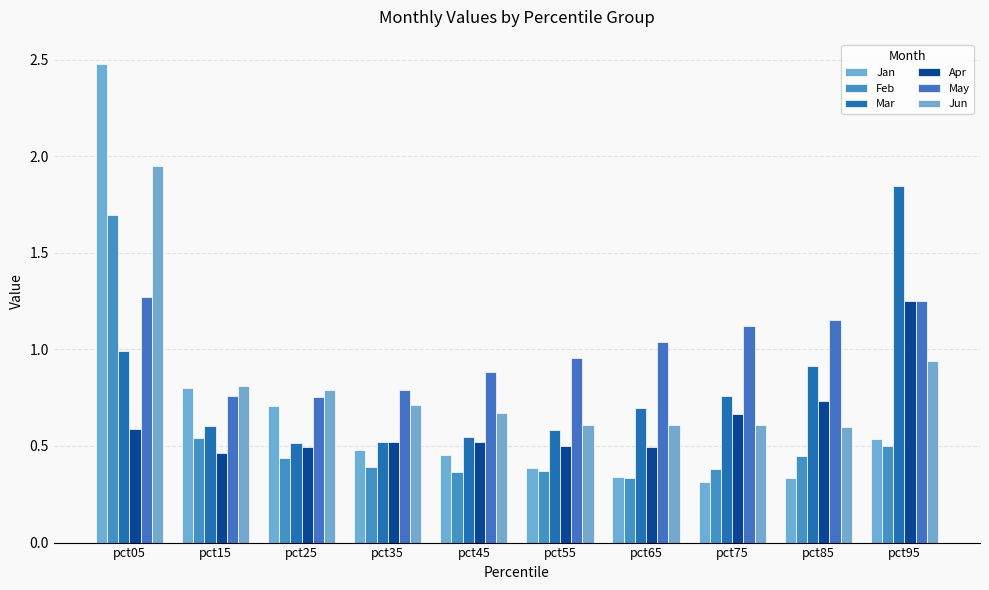

What is the smallest value displayed?

0.3